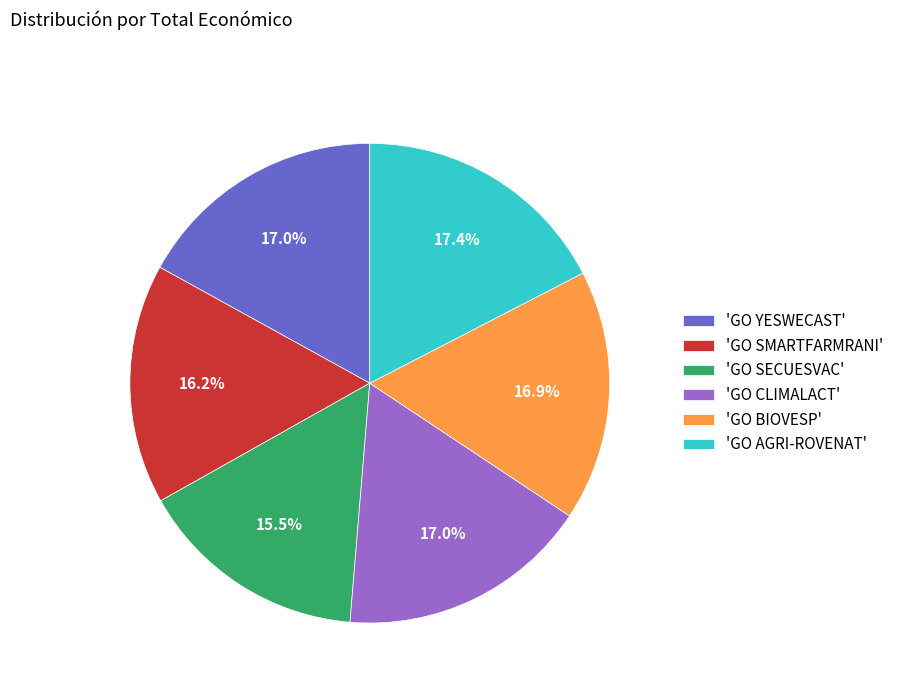

Which category has the smallest portion of the pie?

'GO SECUESVAC'